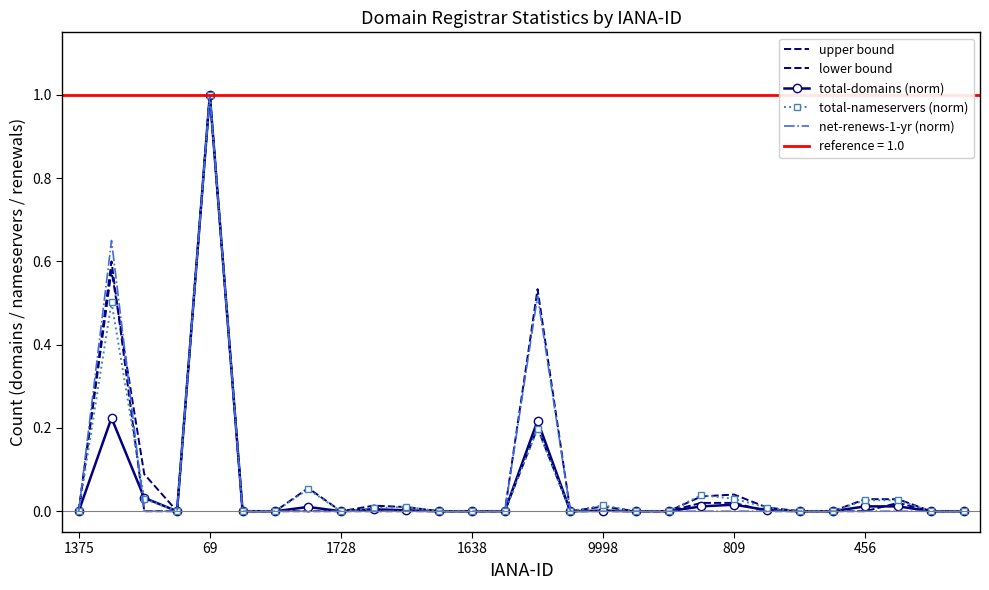

Which series has the largest total across all categories?

upper bound